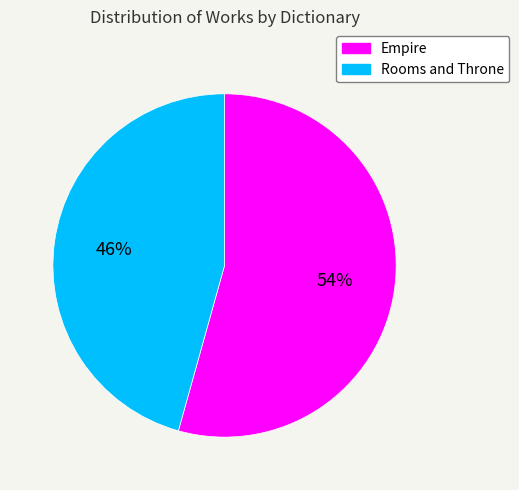

Which slice is the smallest?

Rooms and Throne